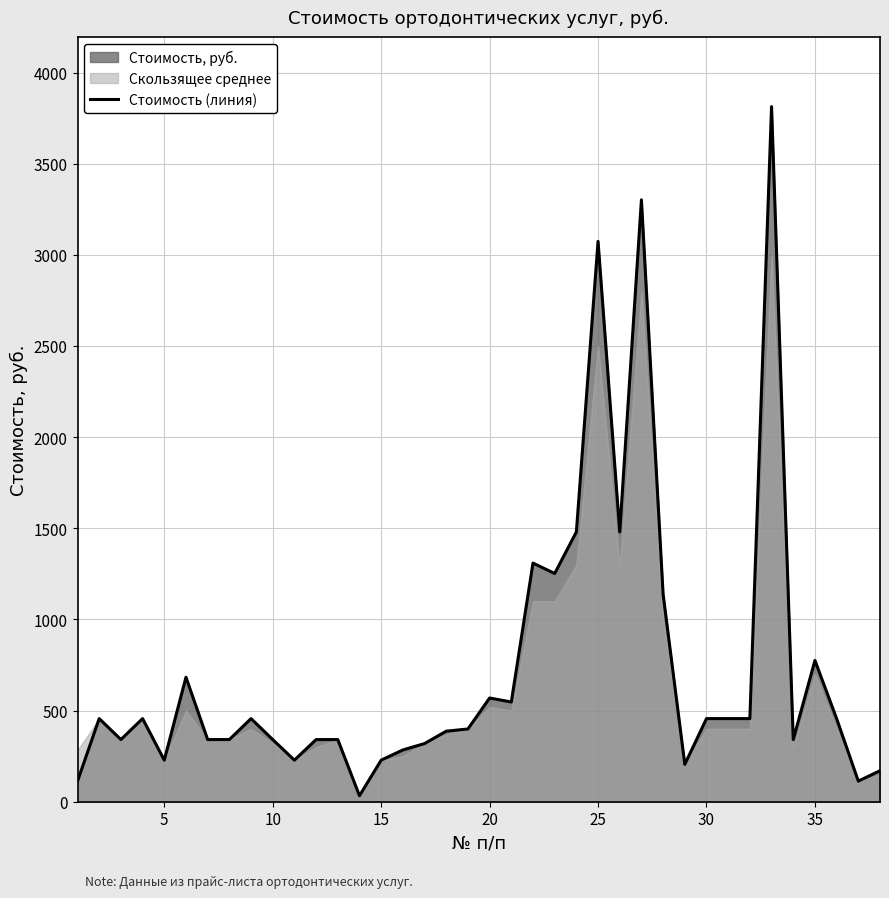

What is the maximum value shown in the chart?

3813